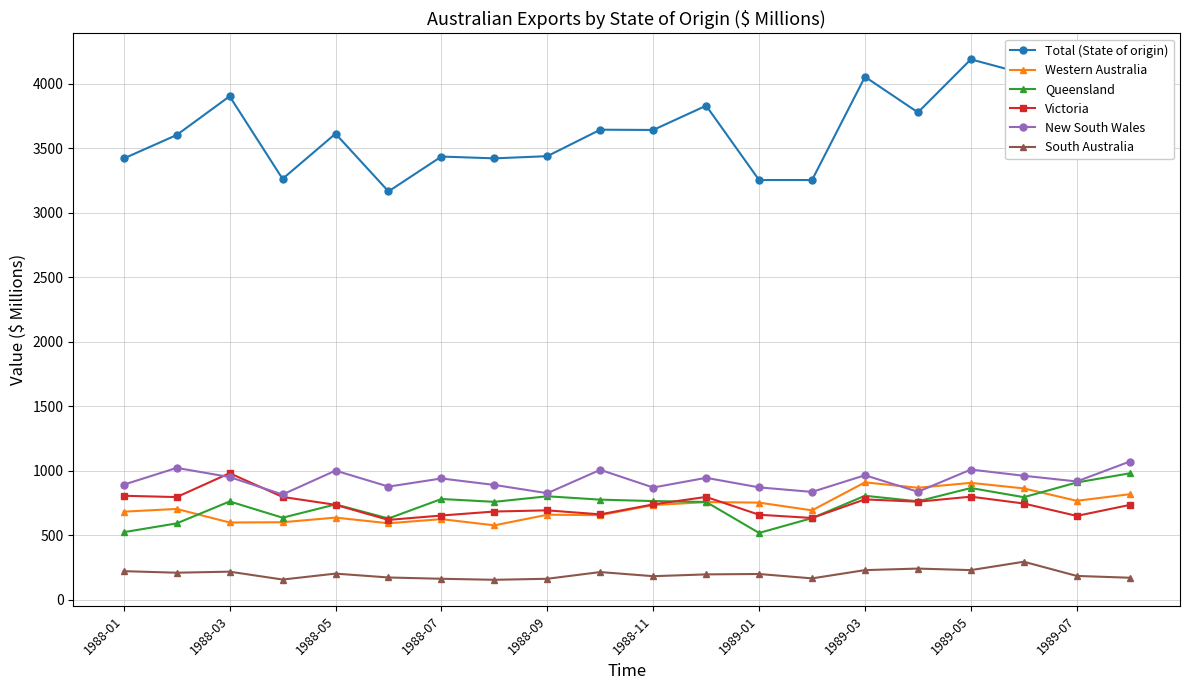

At how many categories does at least one series exceed 180?

20